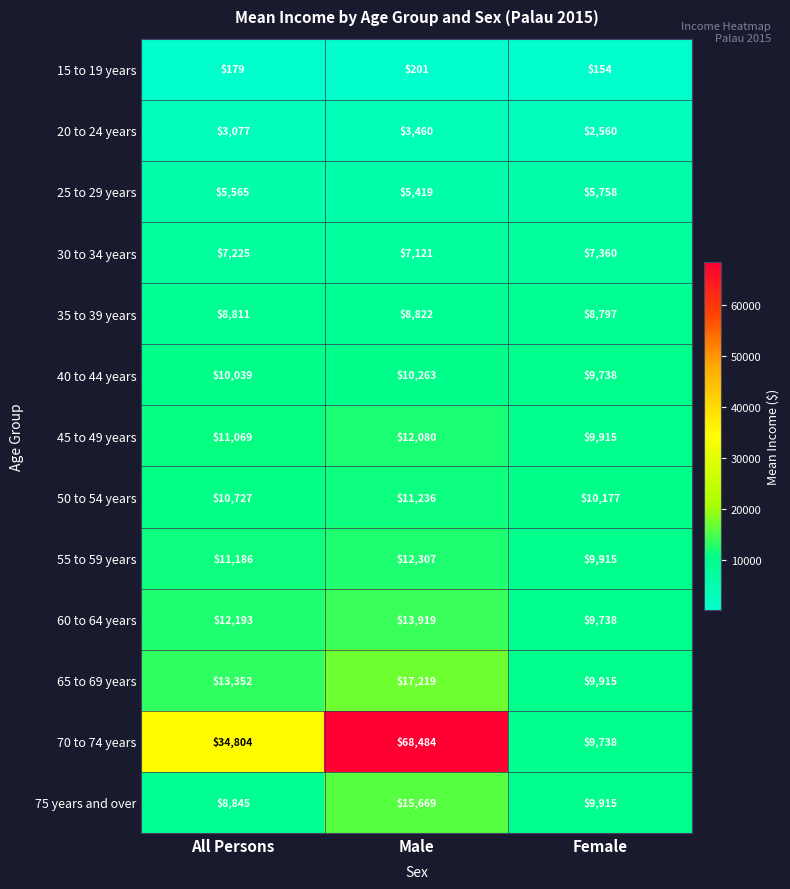

How many values in the 75 years and over series are below 9915?

1